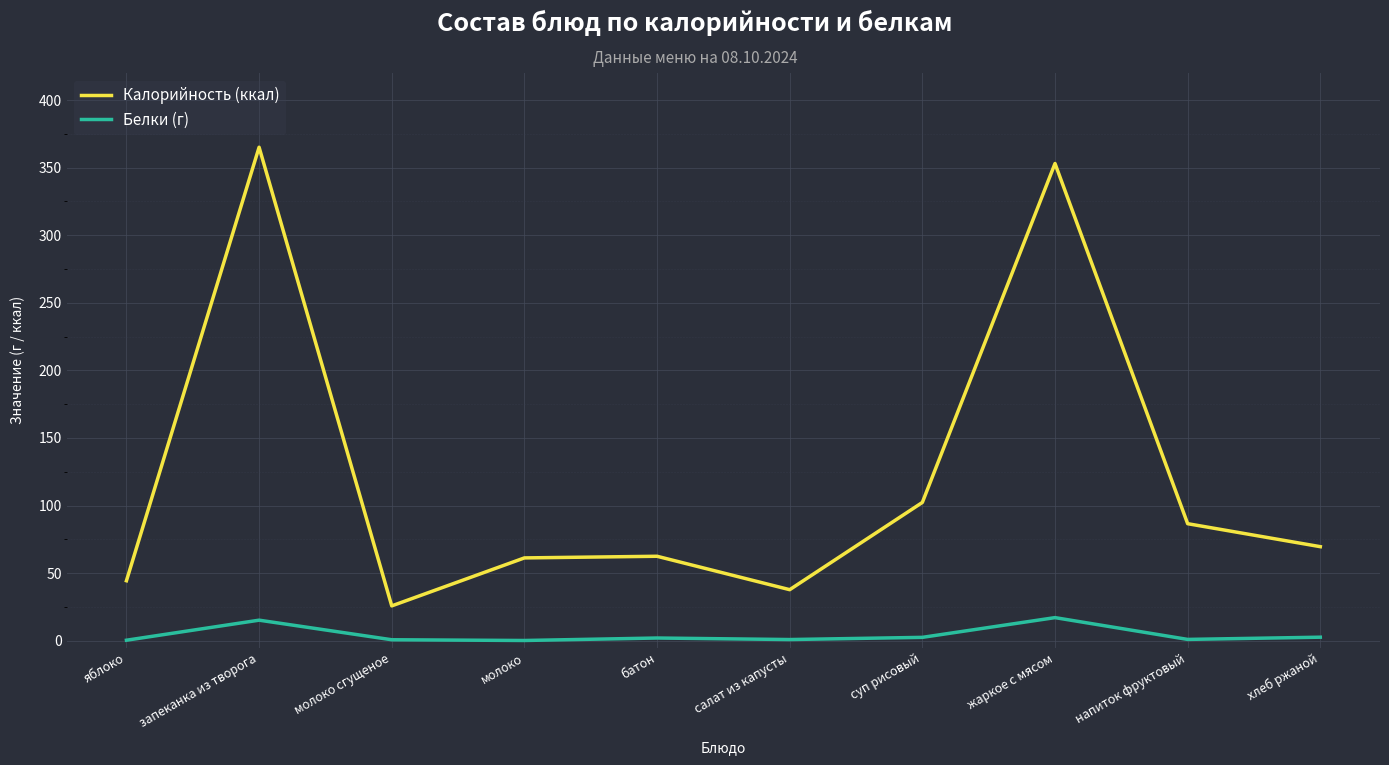

What is the difference between the maximum and minimum values in the Белки (г) series?

16.9